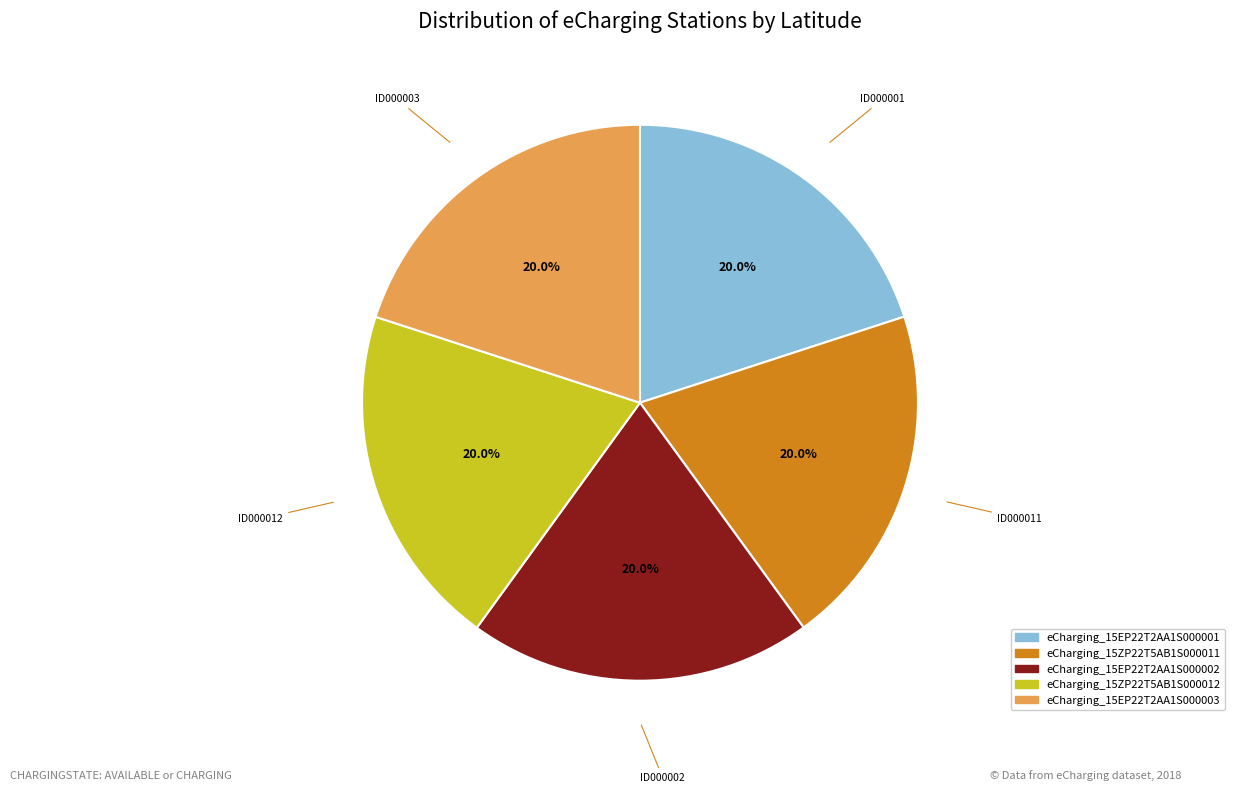

Is the sum of eCharging_15ZP22T5AB1S000012 and eCharging_15EP22T2AA1S000003 greater than half?

No